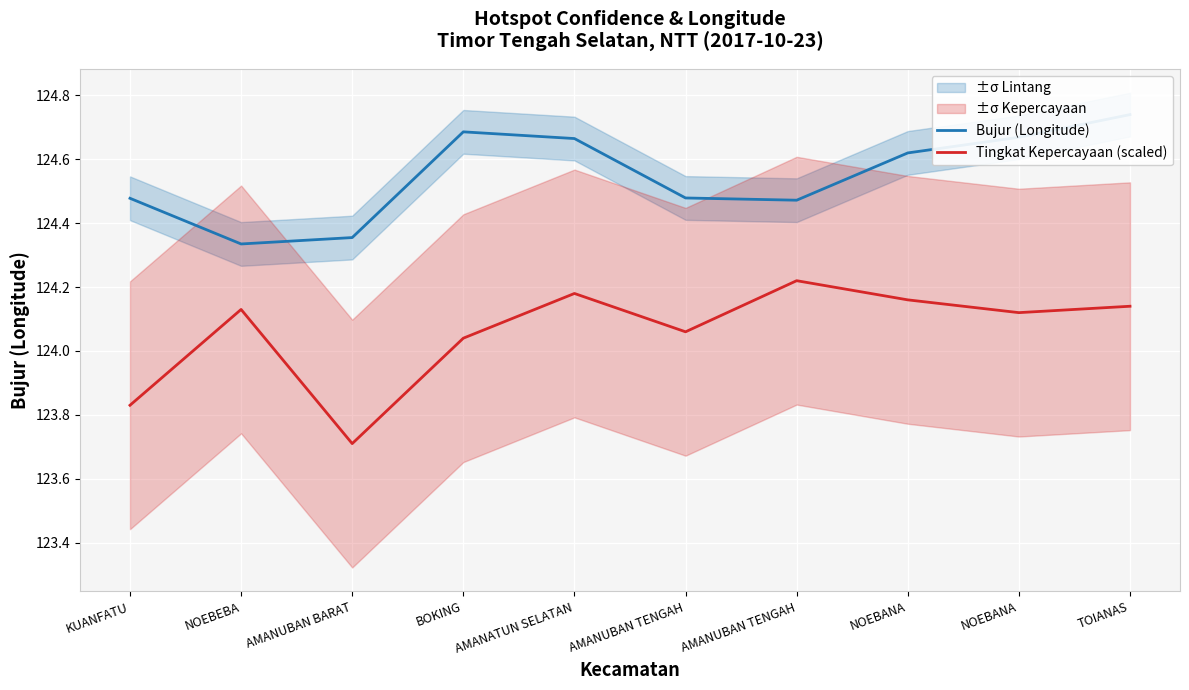

What is the difference between the Bujur (Longitude) values at KUANFATU and AMANATUN SELATAN?

0.2